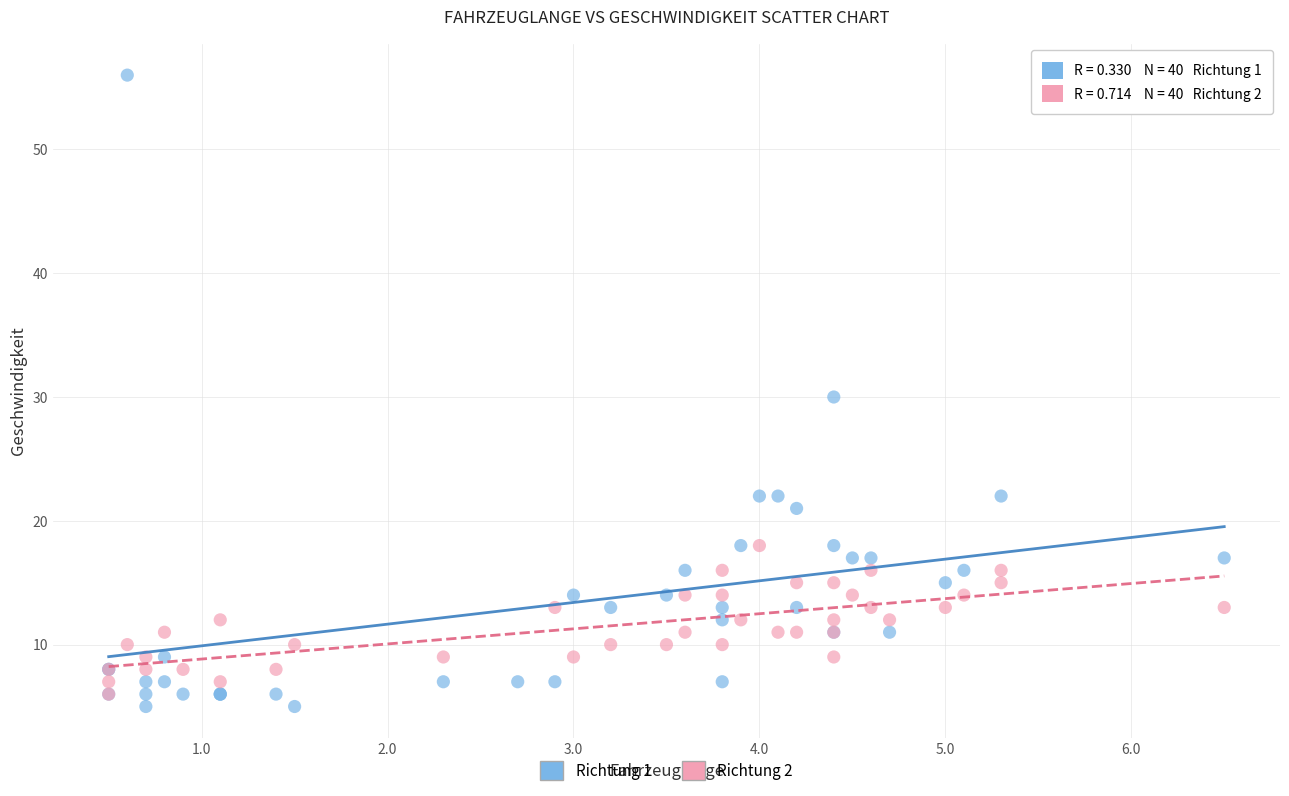

Which series contains the lowest Y value?

Richtung 1